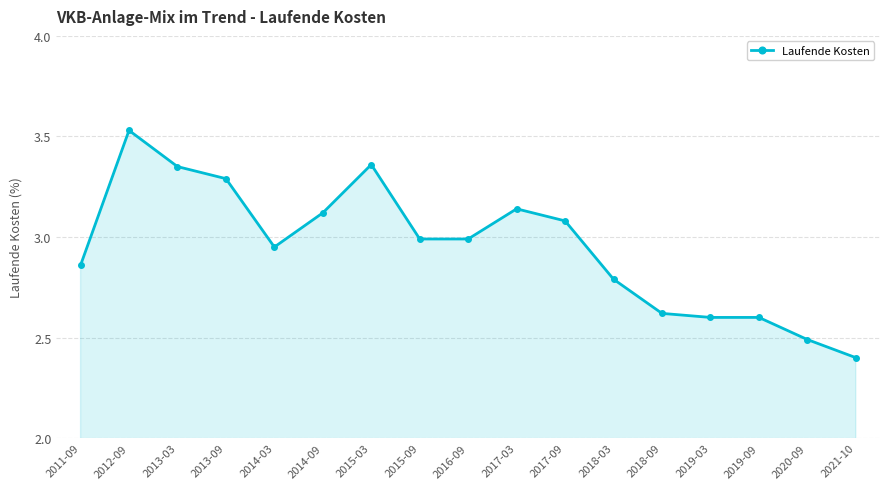

What is the minimum value shown in the chart?

2.4